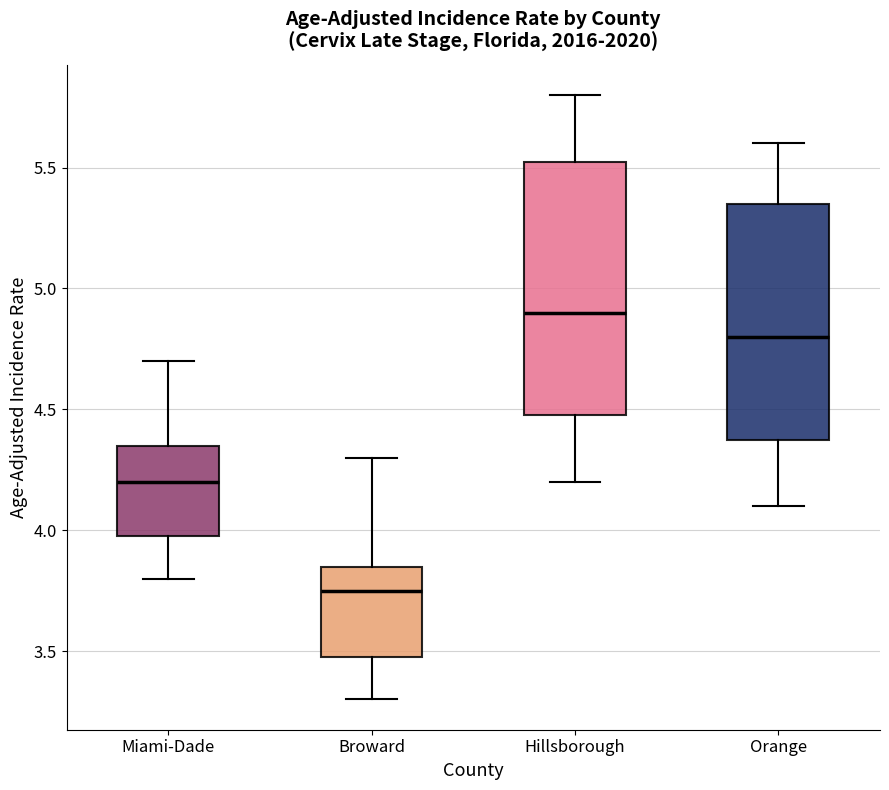

Reading left to right, transcribe this box plot: for each box, give where its median line is, the range the box spans, and where its two whiskers end, as read against the y-axis. The values are not printed on the chart, so give them approximately, as read against the axis.

Miami-Dade: median 4.20, box 4.00 to 4.35, whiskers 3.80 to 4.70
Broward: median 3.75, box 3.50 to 3.85, whiskers 3.30 to 4.30
Hillsborough: median 4.90, box 4.50 to 5.55, whiskers 4.20 to 5.80
Orange: median 4.80, box 4.40 to 5.35, whiskers 4.10 to 5.60